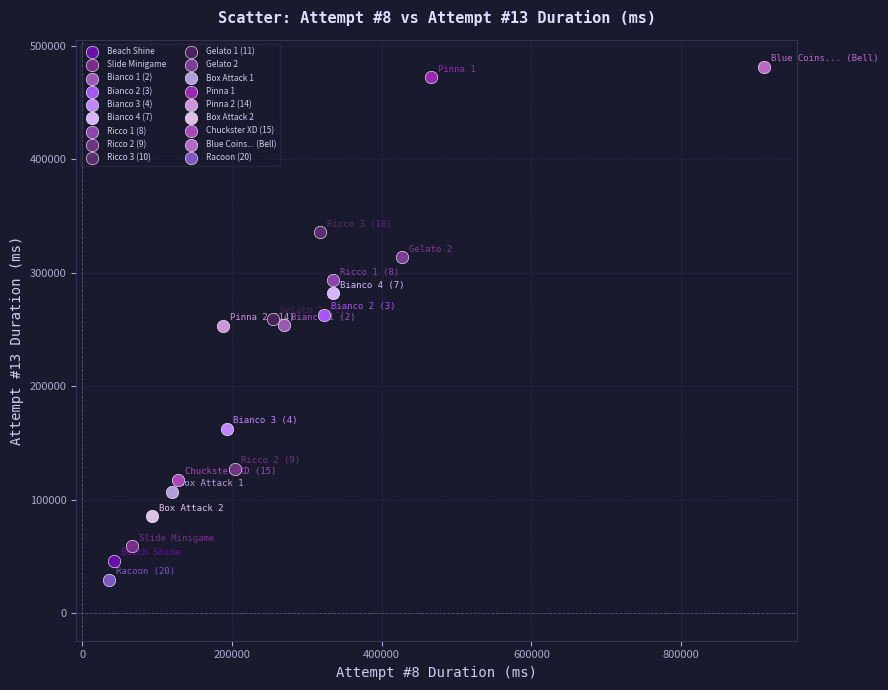

Which series contains the highest Y value?

Blue Coins... (Bell)